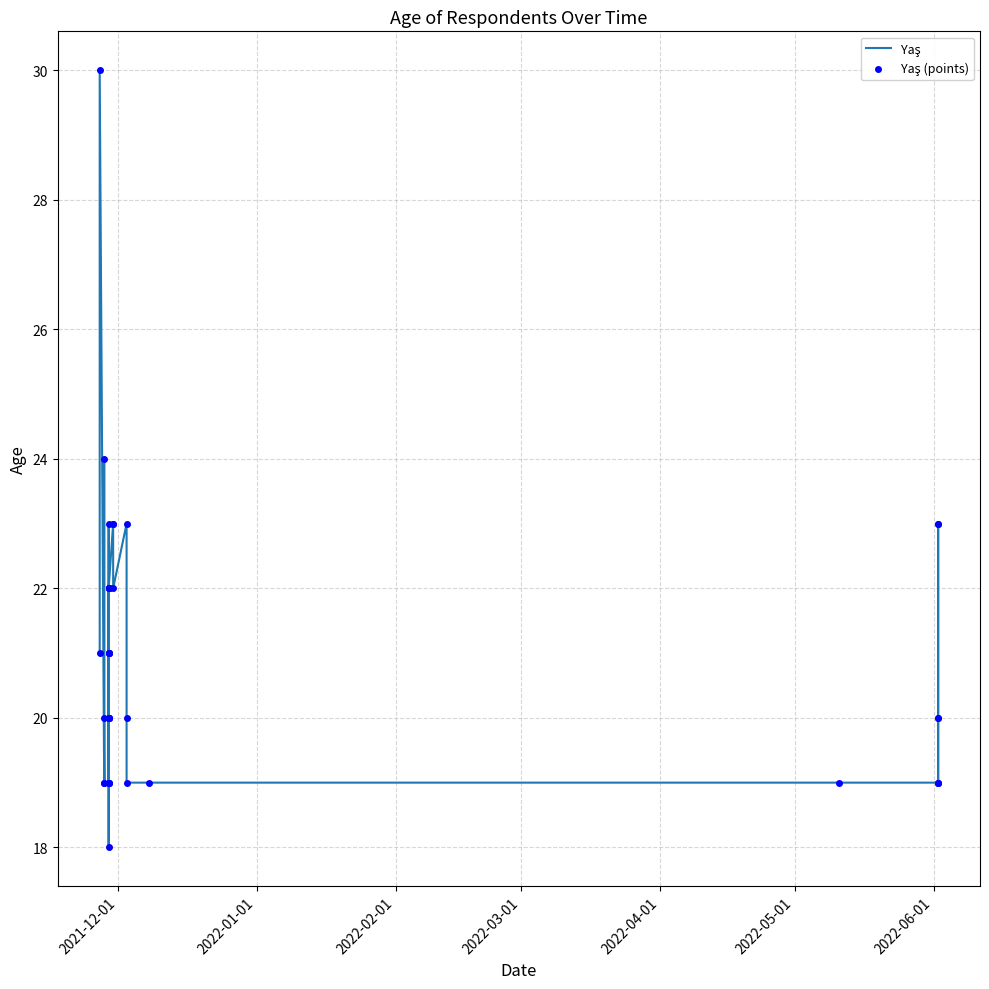

What are all the series names shown in the legend?

Yaş, Yaş (points)